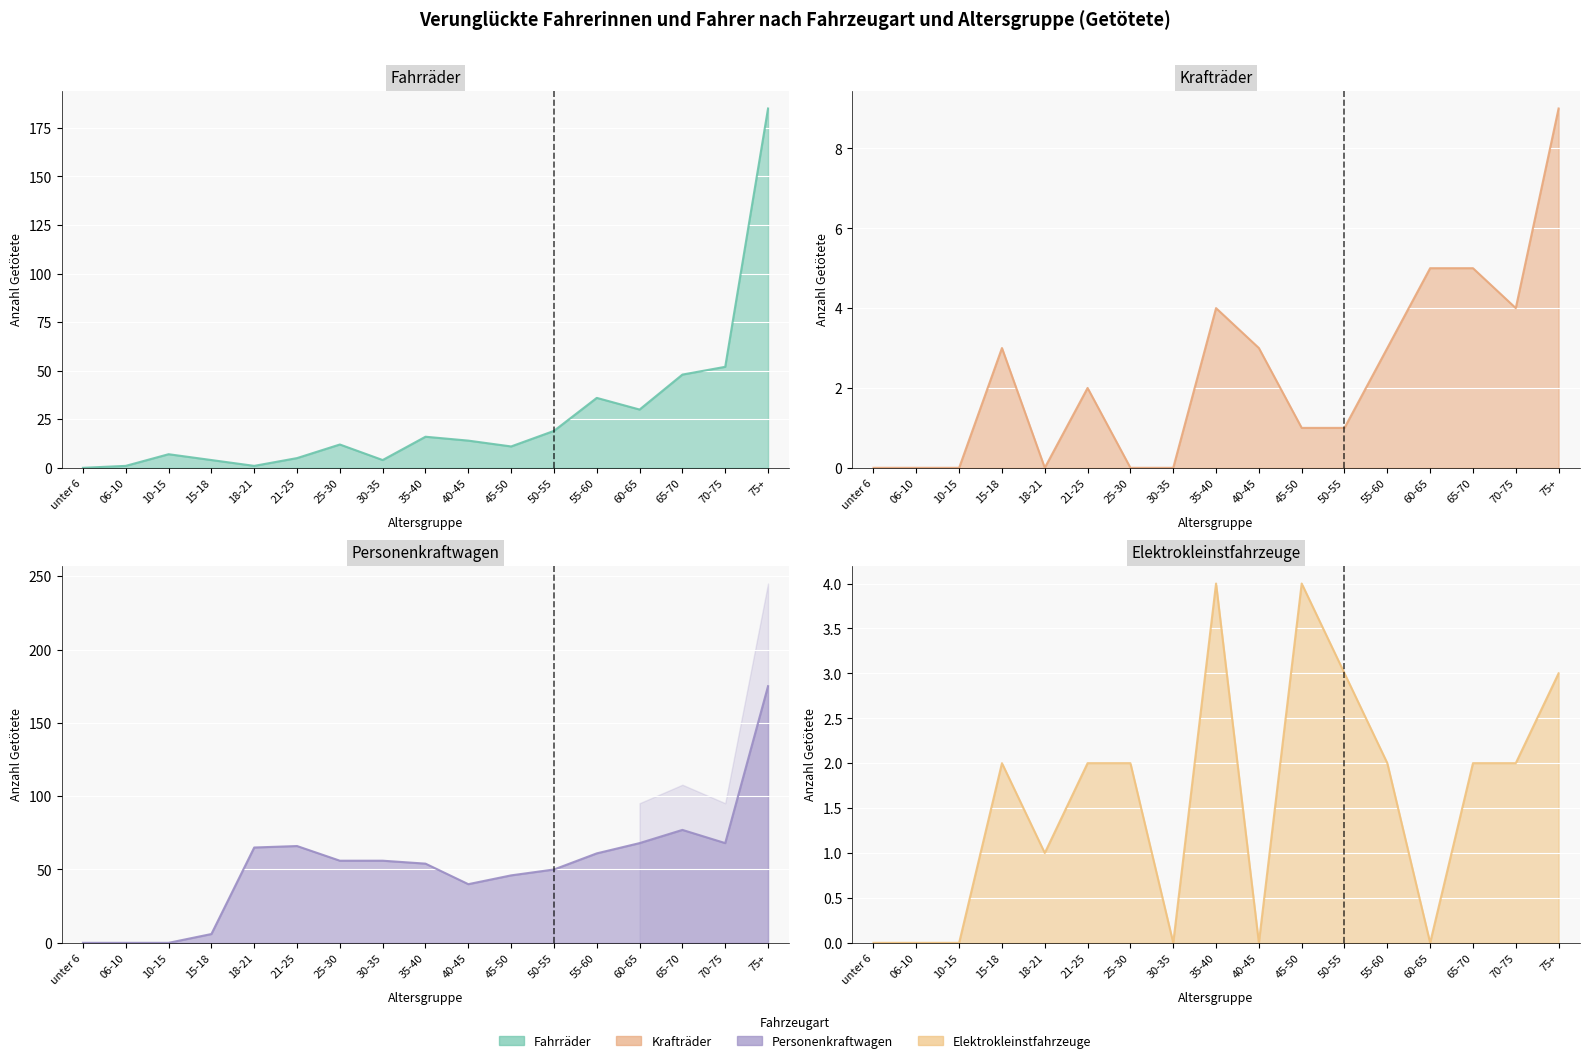

Which series has the largest range (max minus min)?

Fahrräder (Linie)